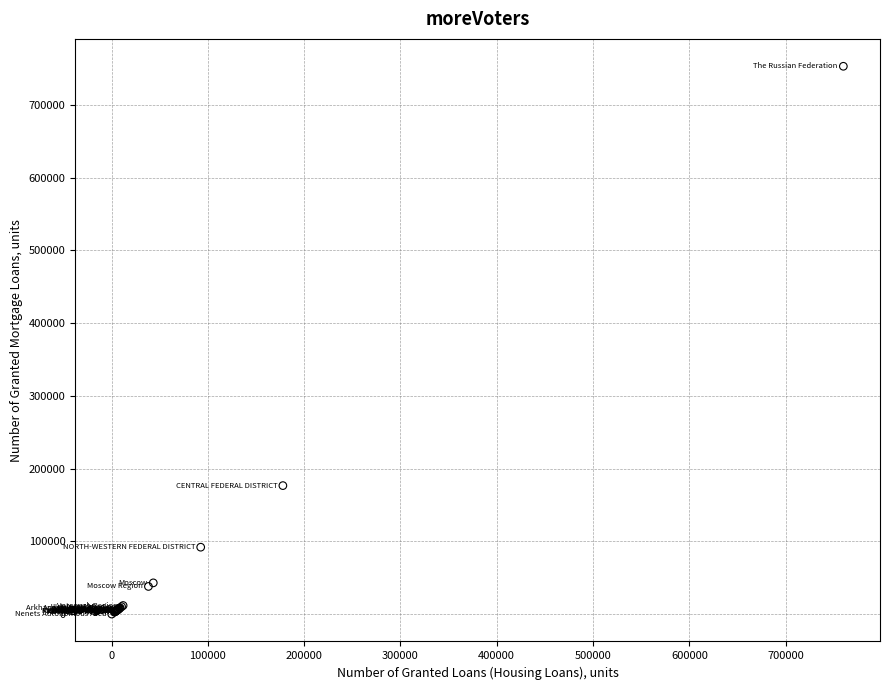

What Y value in the scatter plot is closest to 376646?

176774